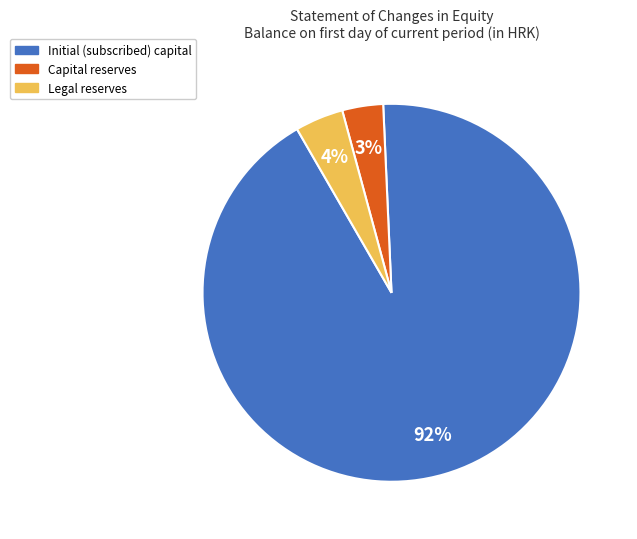

Rank the categories by value from highest to lowest.

Initial (subscribed) capital, Legal reserves, Capital reserves